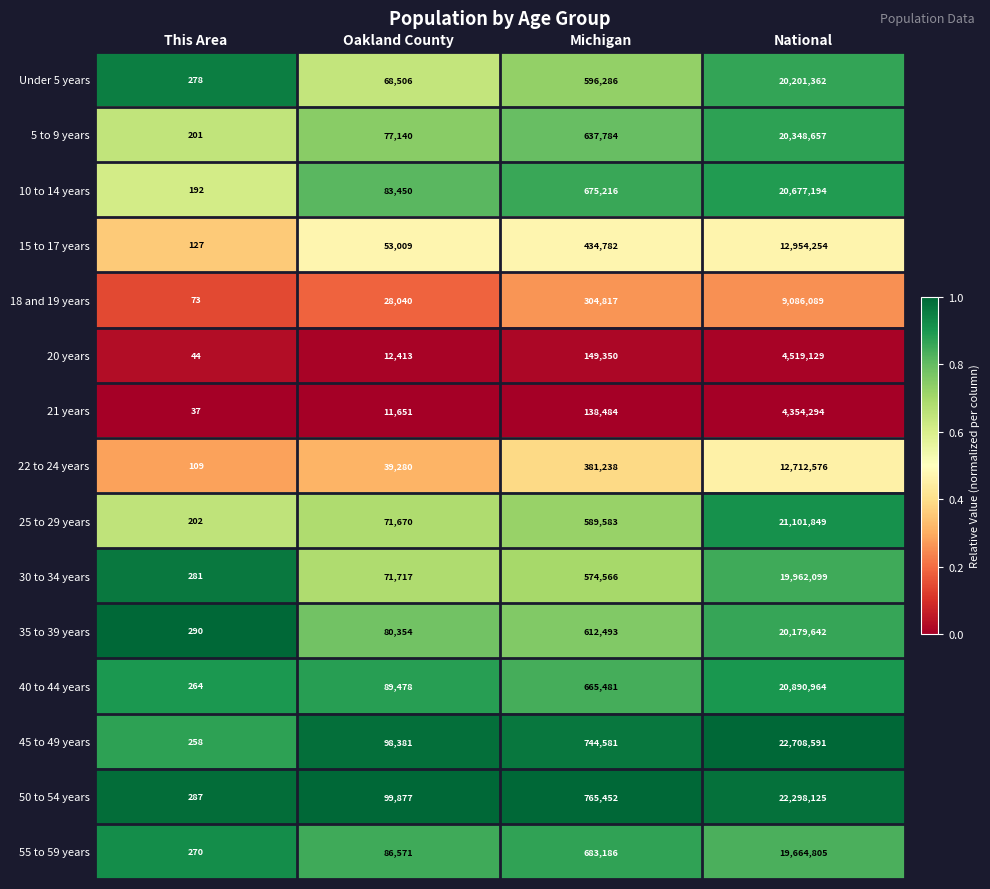

What is the average value of the 10 to 14 years series?

5359013